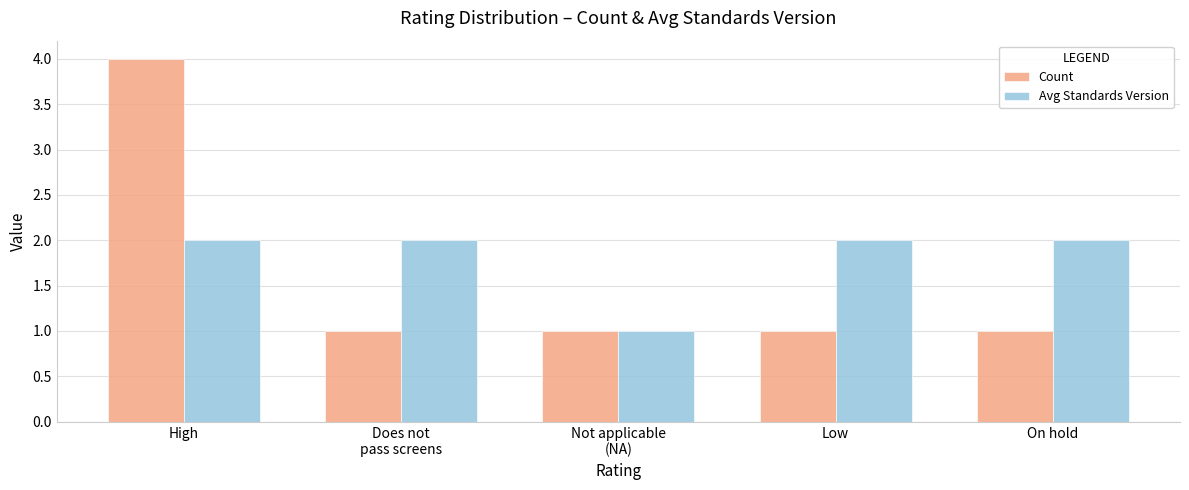

At which label is Avg Standards Version closest to 1?

Not applicable
(NA)